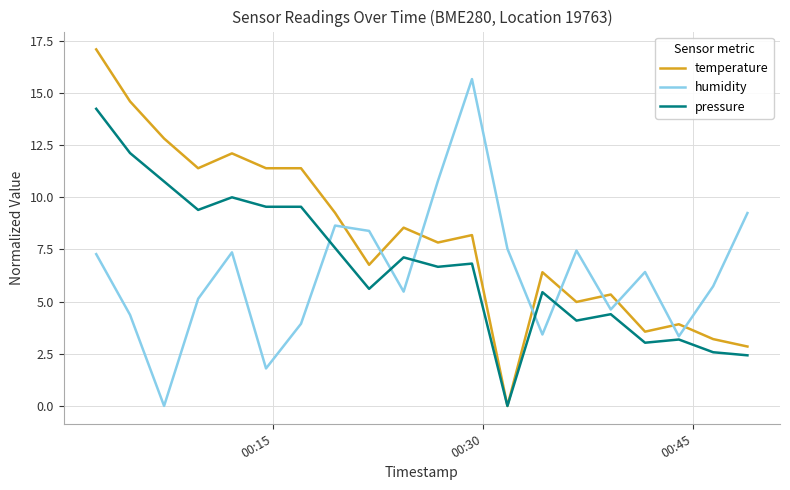

What is the maximum value for pressure?

14.2